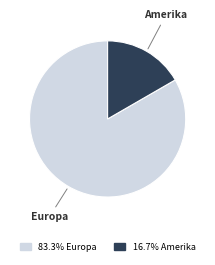

What is the ratio of the value at Europa to the value at Amerika?

5.0